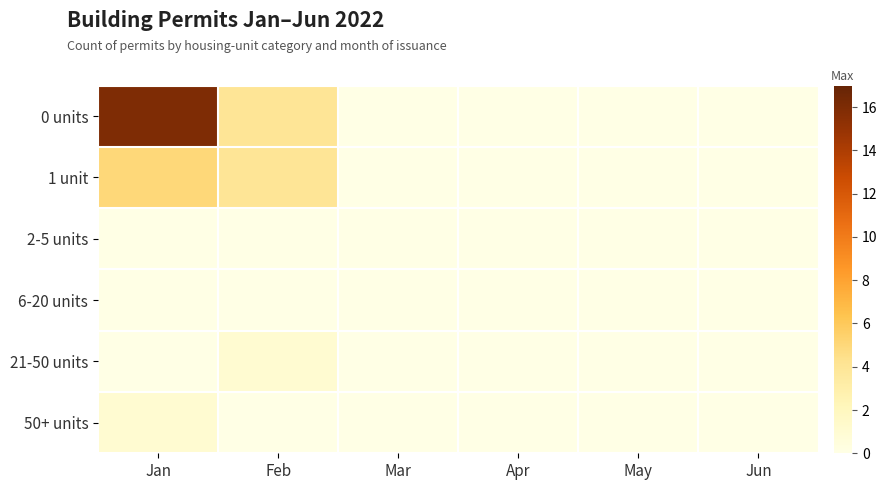

Which series has the largest total across all categories?

0 units